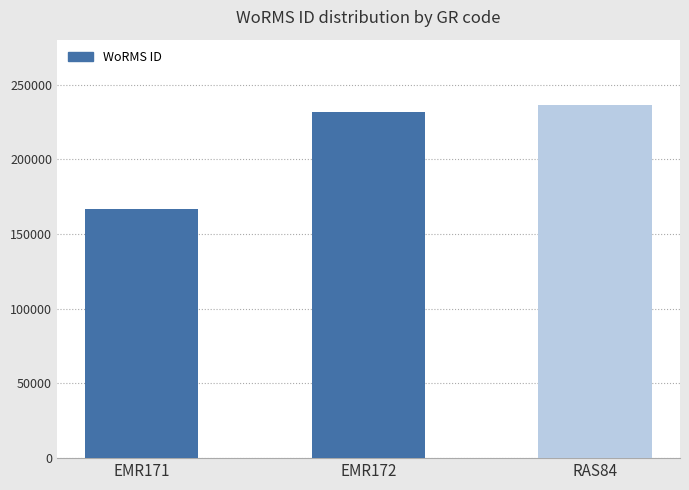

What is the maximum value shown in the chart?

236331